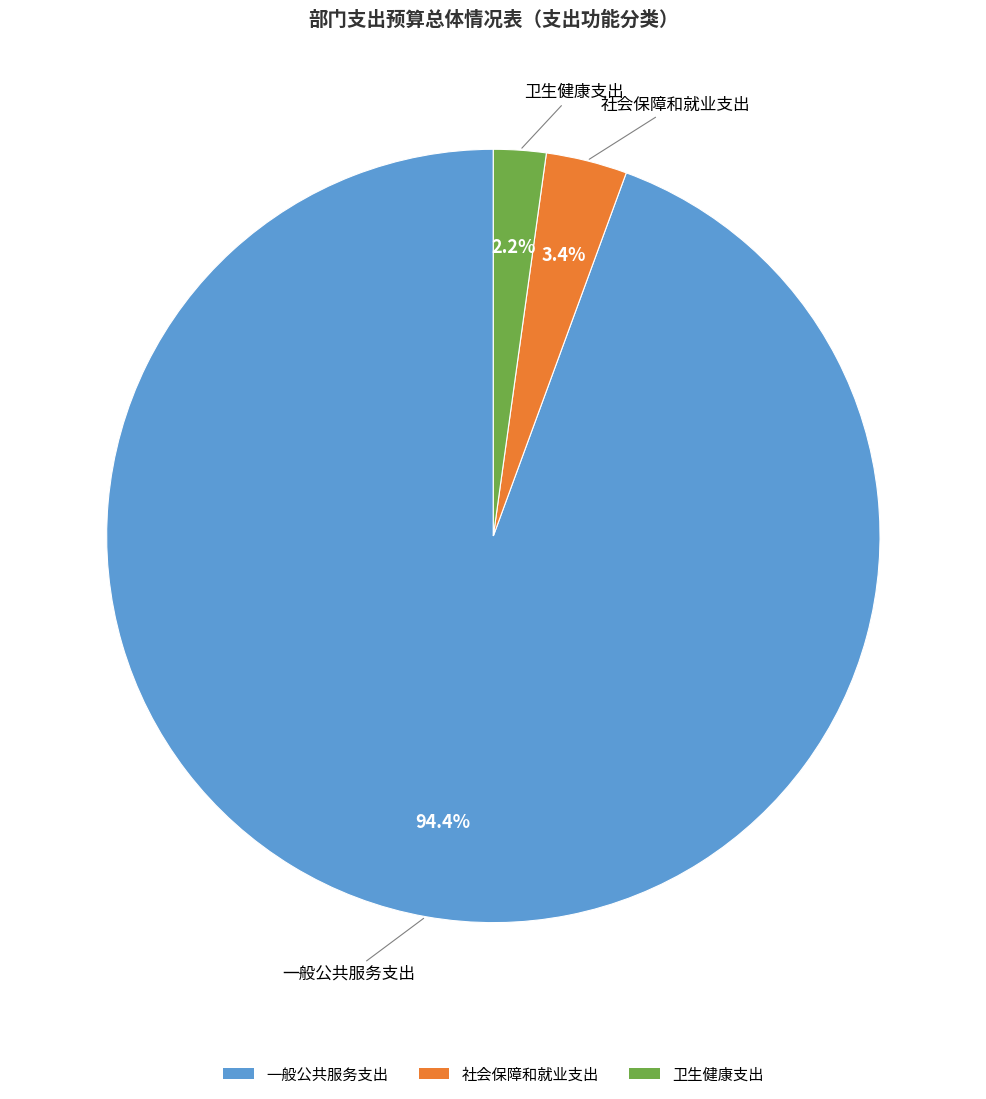

To the nearest percent, what is the difference between the 一般公共服务支出 and 社会保障和就业支出 slice percentages?

91%